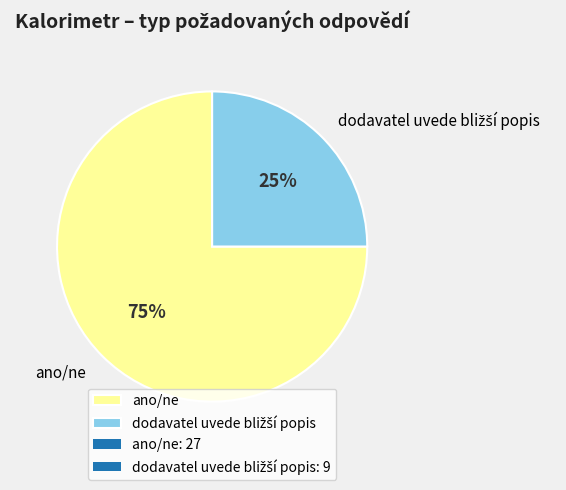

Which category has the biggest portion of the pie?

ano/ne